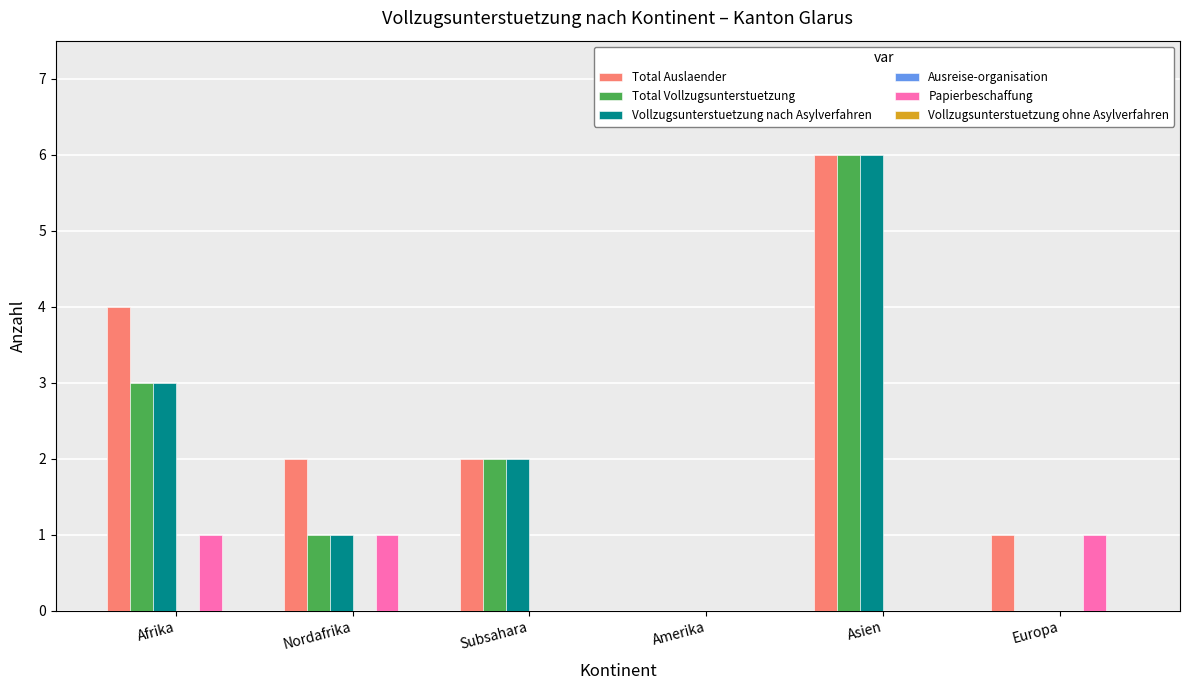

What is the maximum value shown in the chart?

6